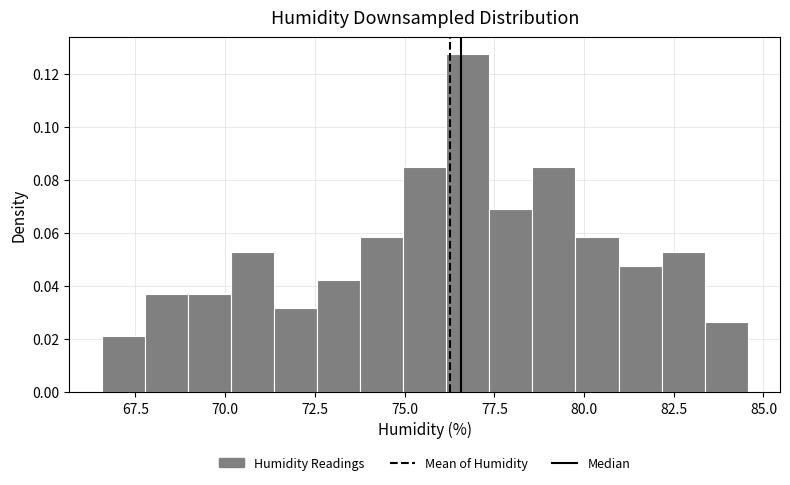

Around what value on the x-axis is the tallest bar? Give the approximate position of its centre, as read against the axis.

77.0